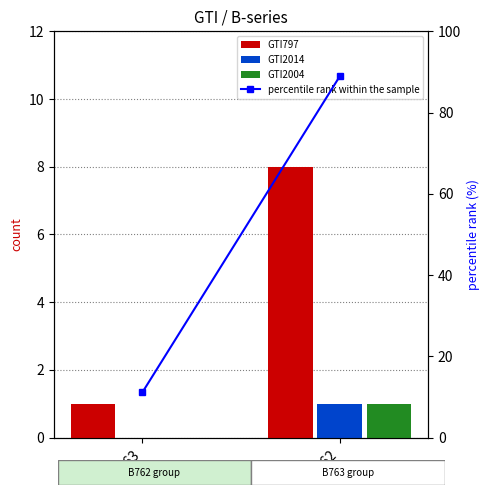

The value of percentile rank within the sample at B763 is 18.9. True or false?

False